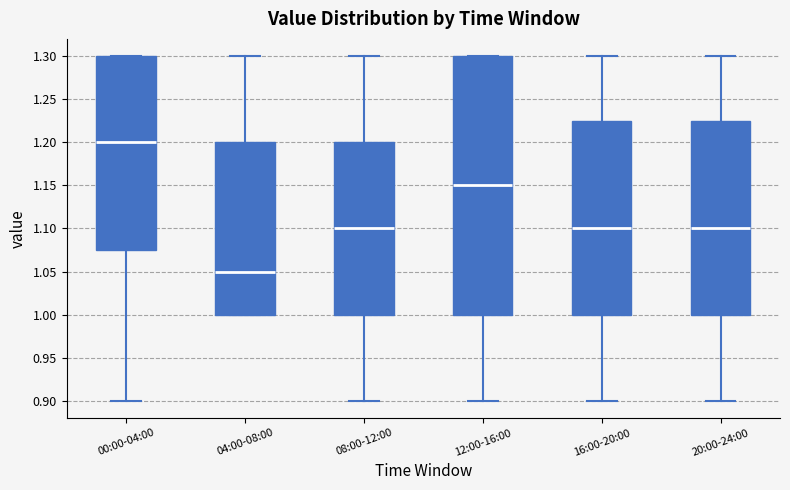

Comparing the boxes themselves (not the whiskers), which one is the tallest?

12:00-16:00